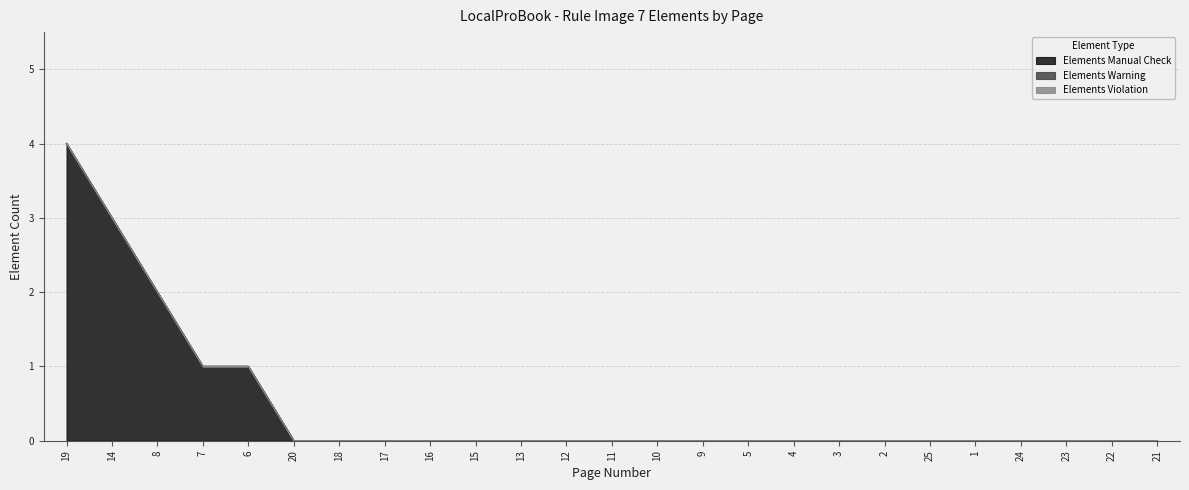

How many lines are shown in the chart?

3